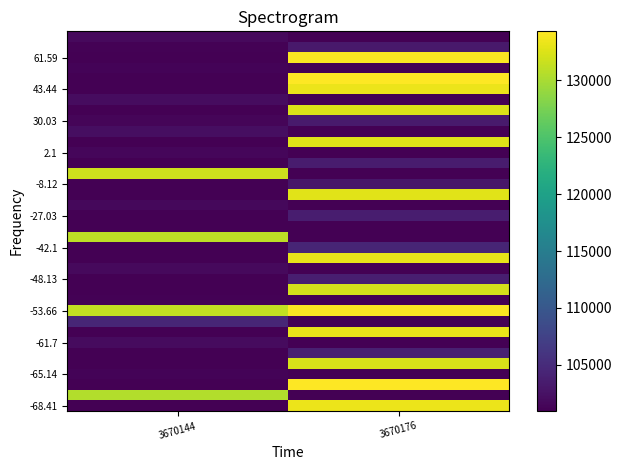

Which category has the lowest value across all series?

3670144